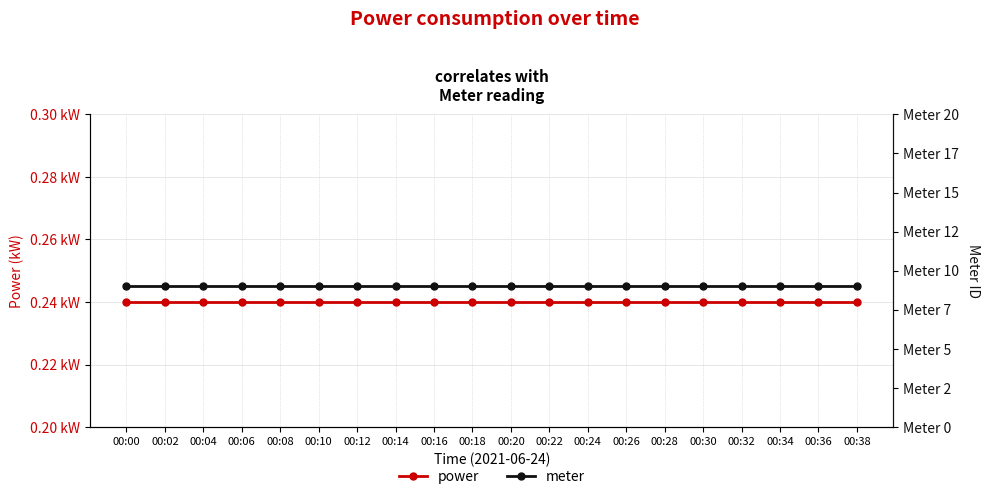

Which series has the largest total across all categories?

meter